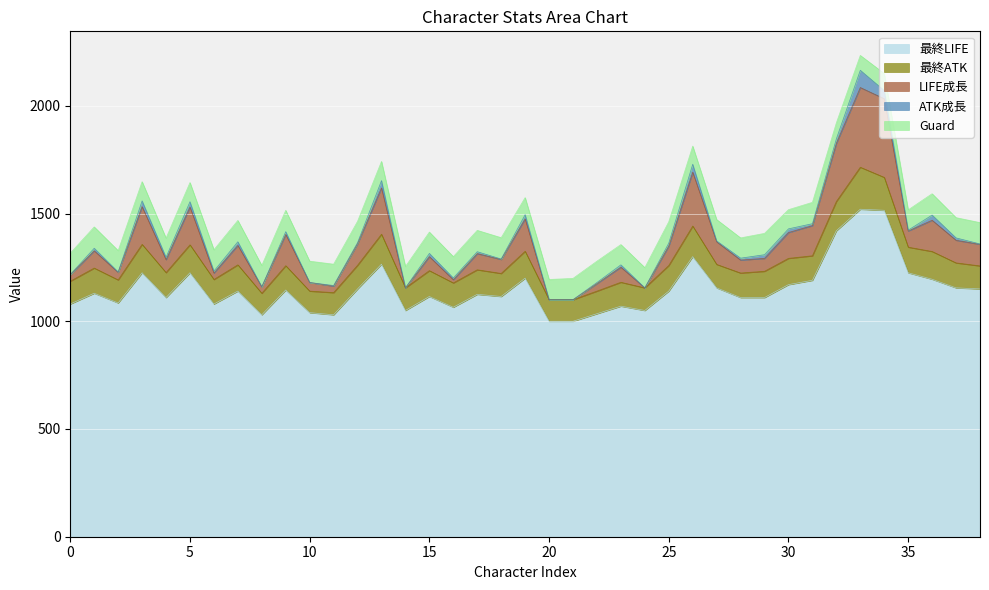

Is it true that 最終ATK equals 106 at 0?

True